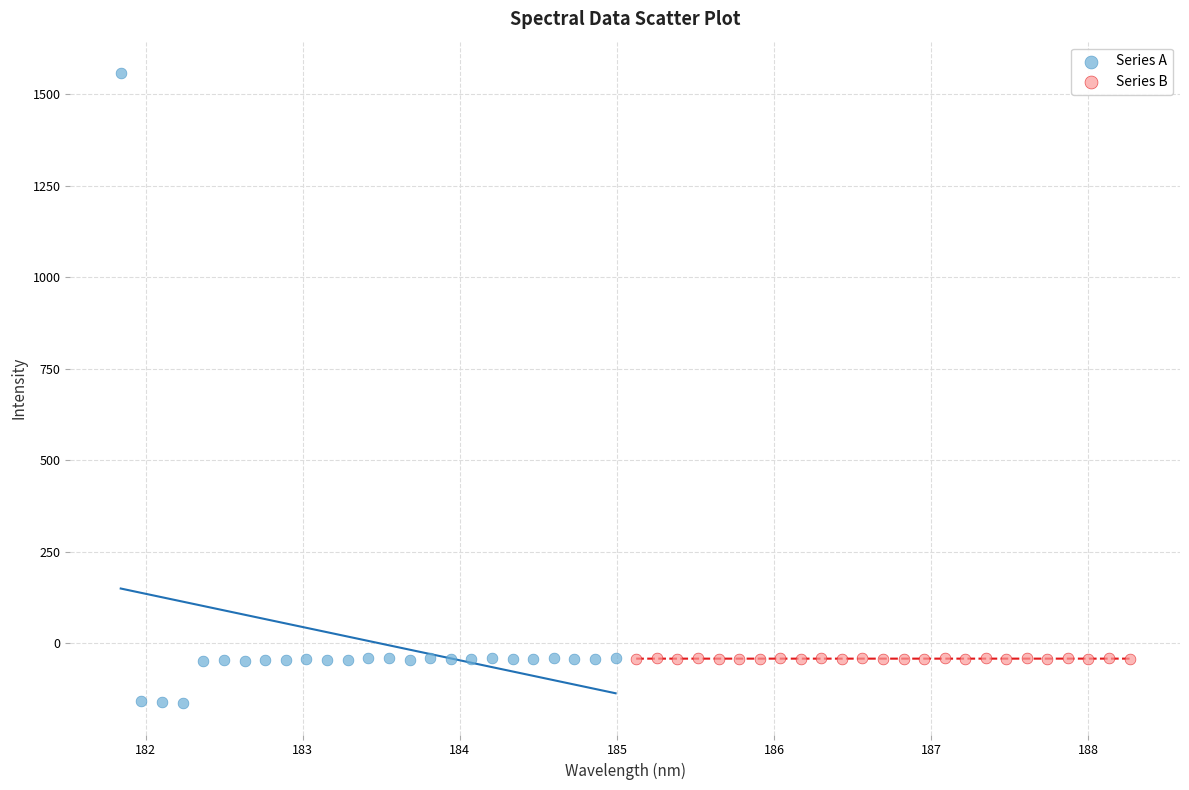

Which series has the widest spread of Y values?

Series A